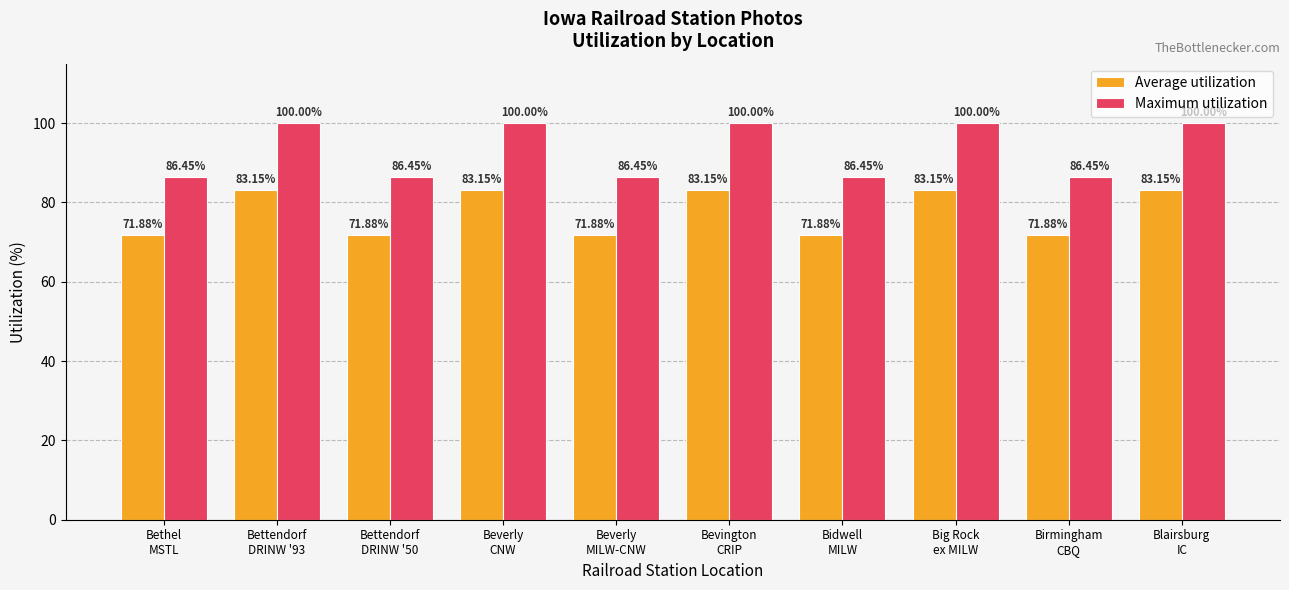

What is the value of the Maximum utilization bar at the 8th from the left?

100.0